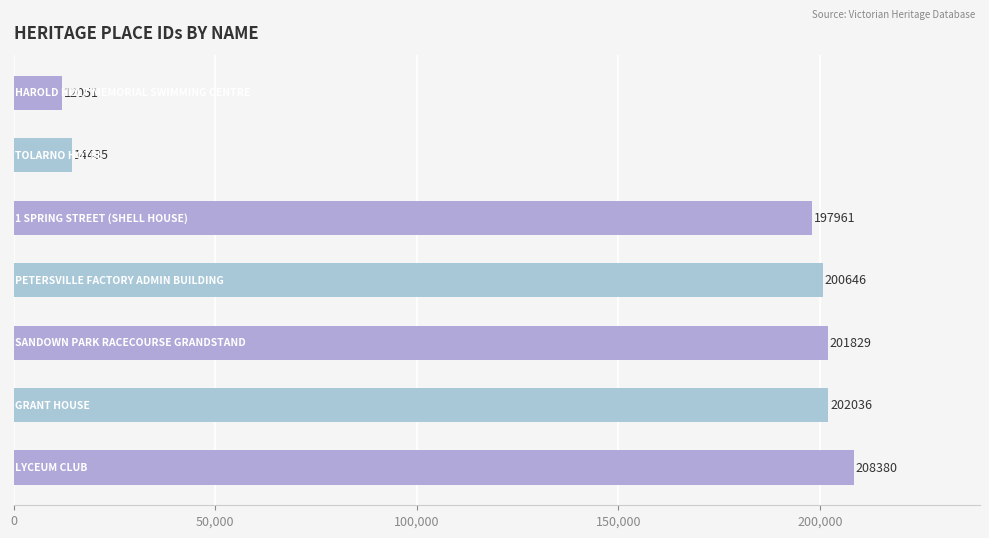

What is the average value?

148191